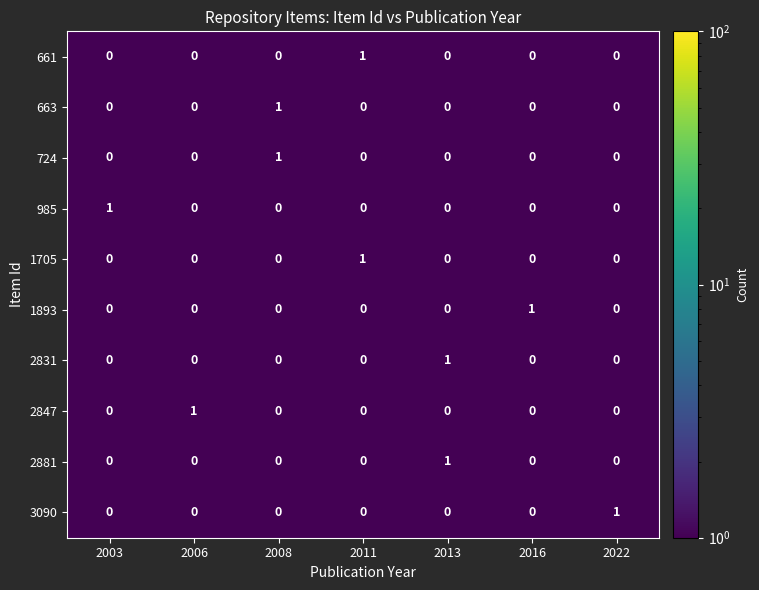

At how many categories does at least one series exceed 0?

7